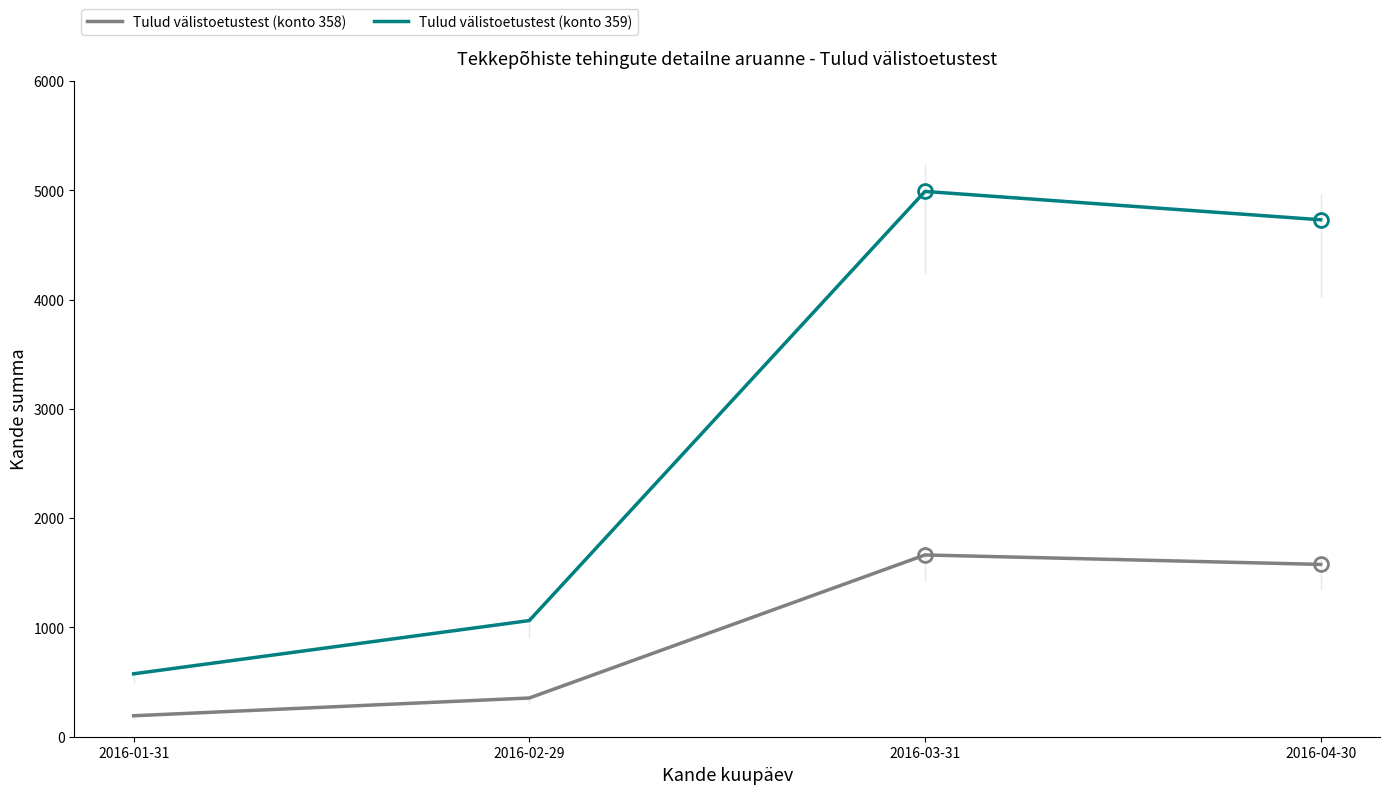

True or false: Tulud välistoetustest (konto 359) has more than 2 points higher than both neighbors.

False